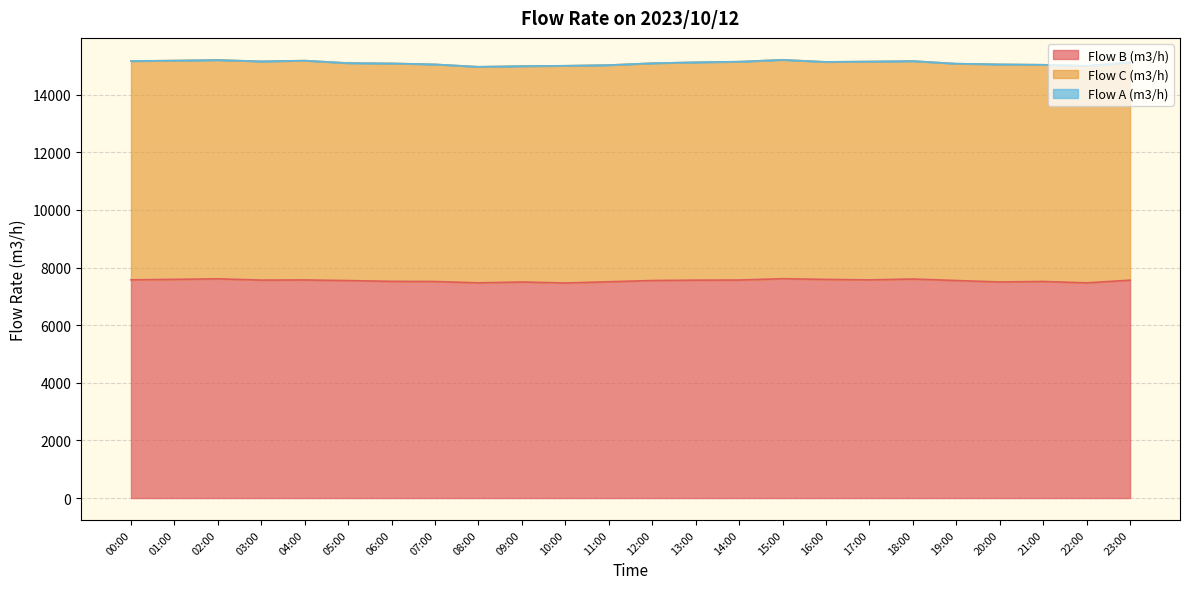

True or false: Flow B (m3/h) has a value of 7464 at 10:00.

True